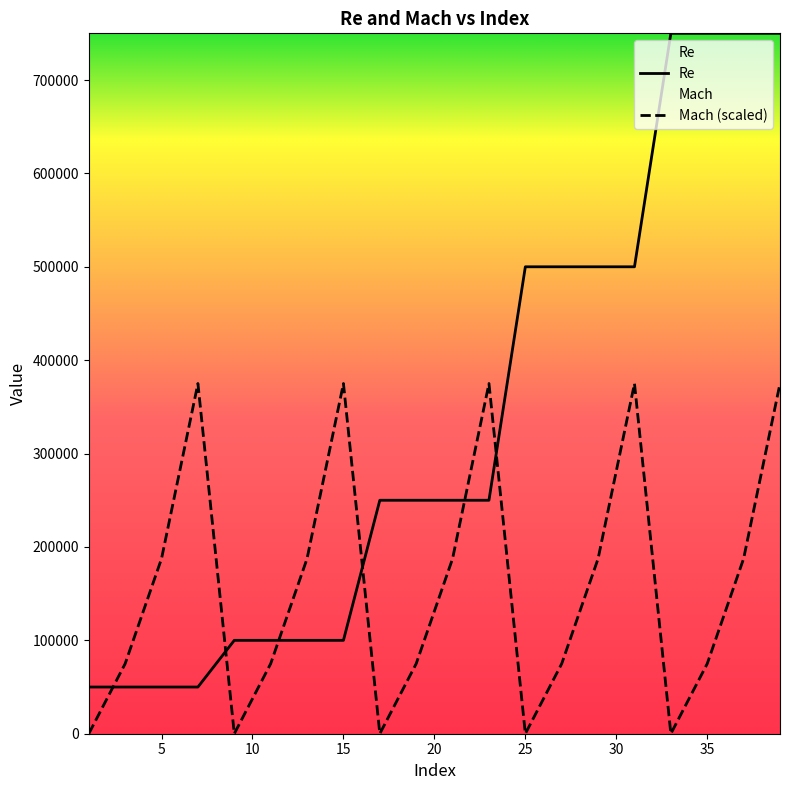

Which series has the widest spread of values?

Re